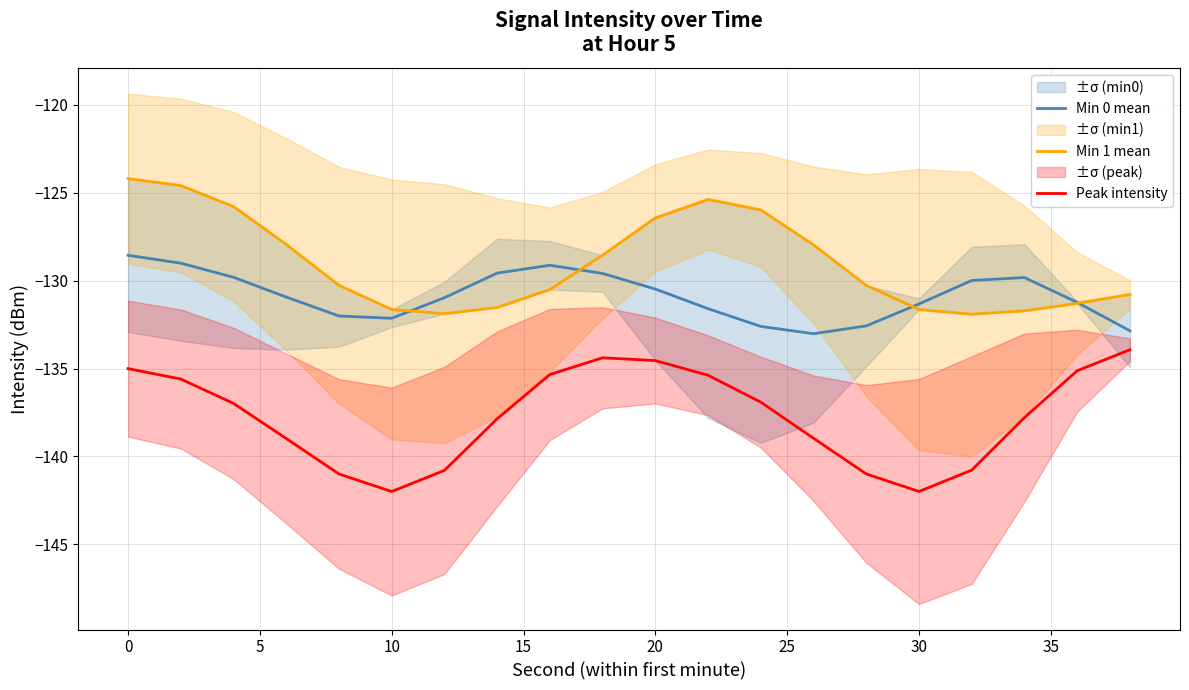

Reading left to right, what are all the values shown in this chart?

Min 0 mean: -128.6	-129.0	-129.8	-130.9	-132.0	-132.1	-131.0	-129.6	-129.1	-129.6	-130.5	-131.6	-132.6	-133.0	-132.6	-131.3	-130.0	-129.8	-131.2	-132.9
Min 1 mean: -124.2	-124.6	-125.8	-127.9	-130.3	-131.6	-131.9	-131.5	-130.5	-128.5	-126.4	-125.4	-126.0	-128.0	-130.3	-131.6	-131.9	-131.7	-131.3	-130.8
Peak intensity: -135.0	-135.6	-137.0	-139.0	-141.0	-142.0	-140.8	-137.9	-135.3	-134.4	-134.5	-135.4	-136.9	-139.0	-141.0	-142.0	-140.8	-137.8	-135.1	-133.9